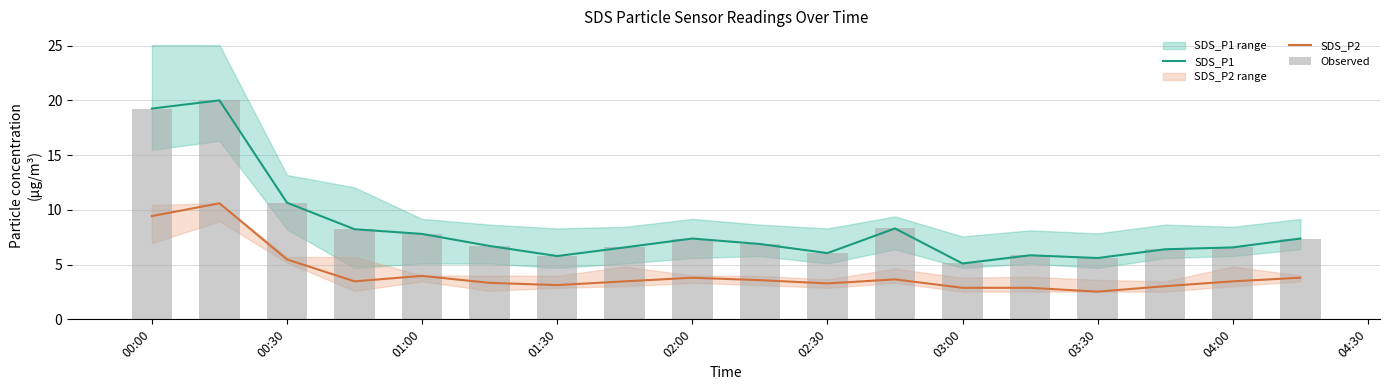

Are the bars horizontal?

No